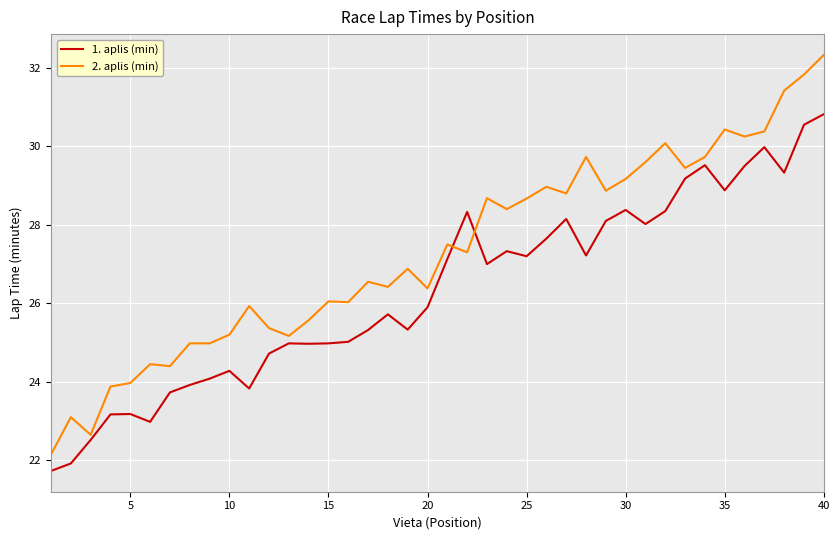

Which series ends up on top after the final intersection of 2. aplis (min) and 1. aplis (min)?

2. aplis (min)